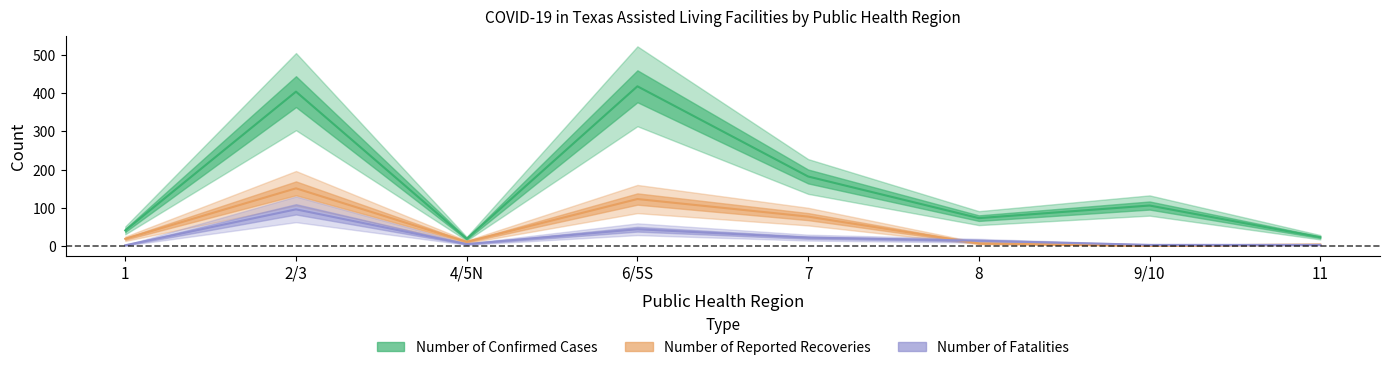

What is the spread (max minus min) of values at 6/5S?

374